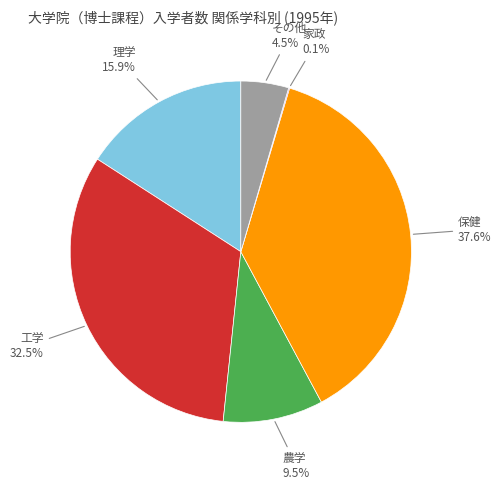

Does any single category account for the majority?

No